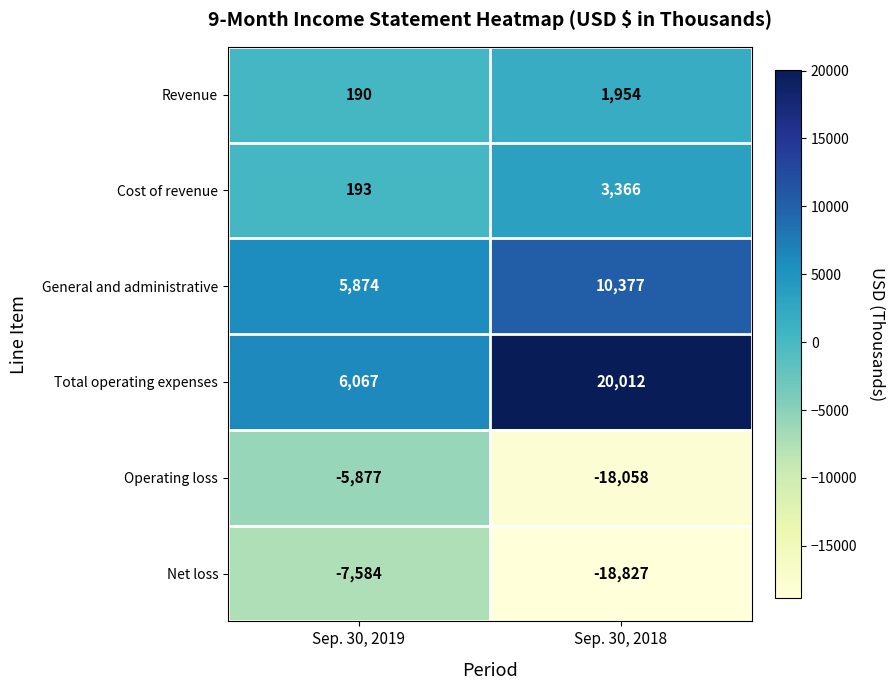

What is the maximum value shown in the chart?

20012